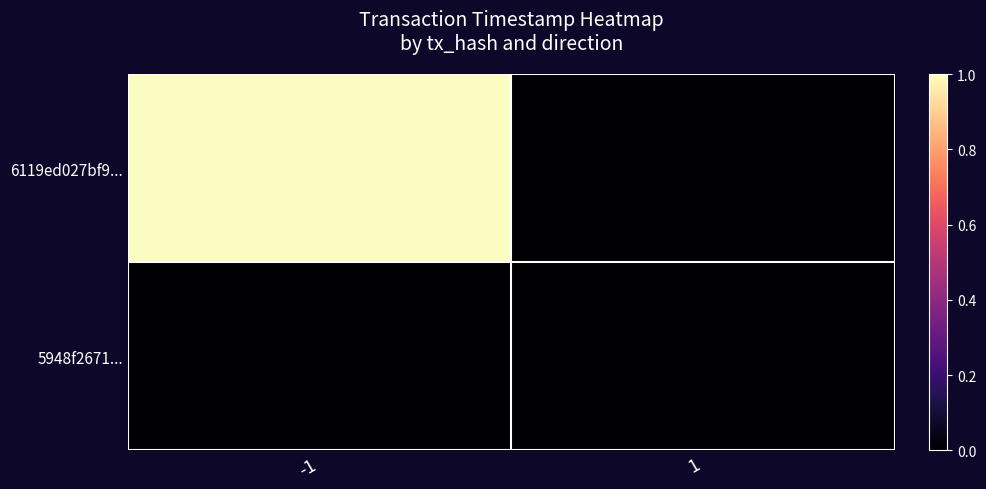

At how many categories does at least one series exceed 0?

1